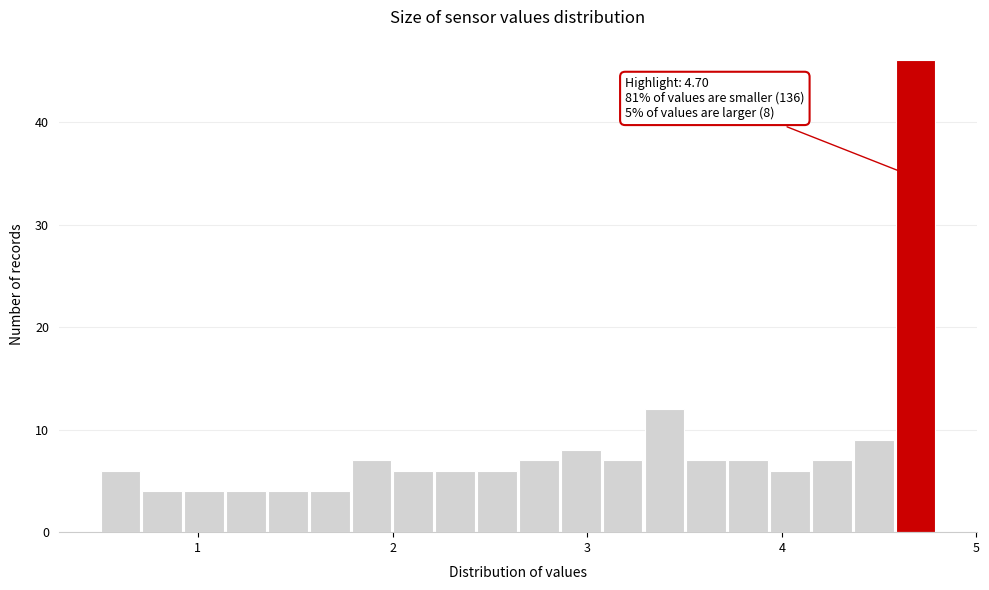

Around what value on the x-axis is the tallest bar? Give the approximate position of its centre, as read against the axis.

4.7